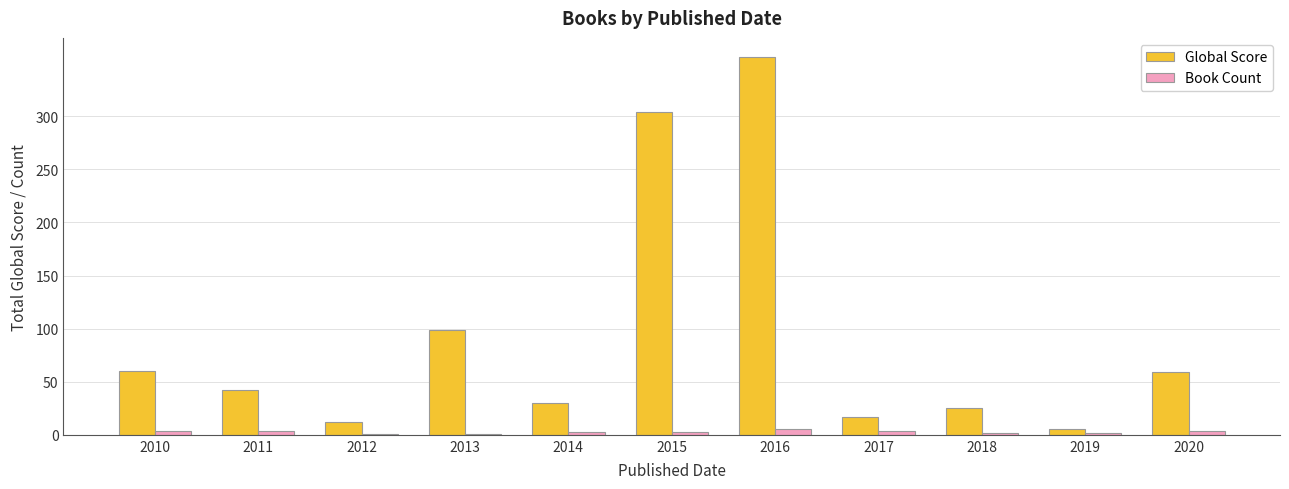

At which category does the chart reach its peak across all series?

2016